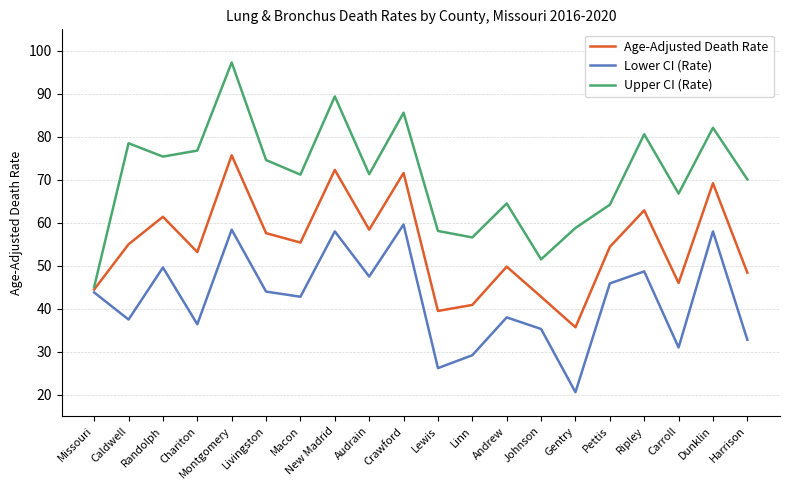

What position from the left is Caldwell?

2